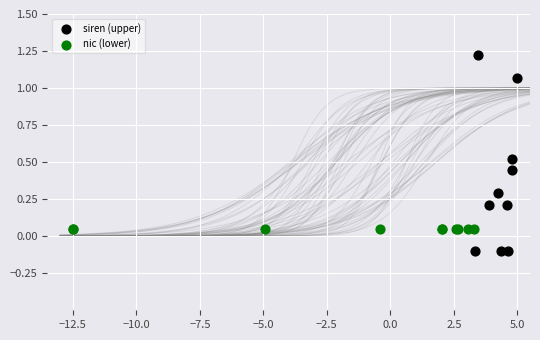

Which series reaches the minimum Y coordinate?

siren (upper)